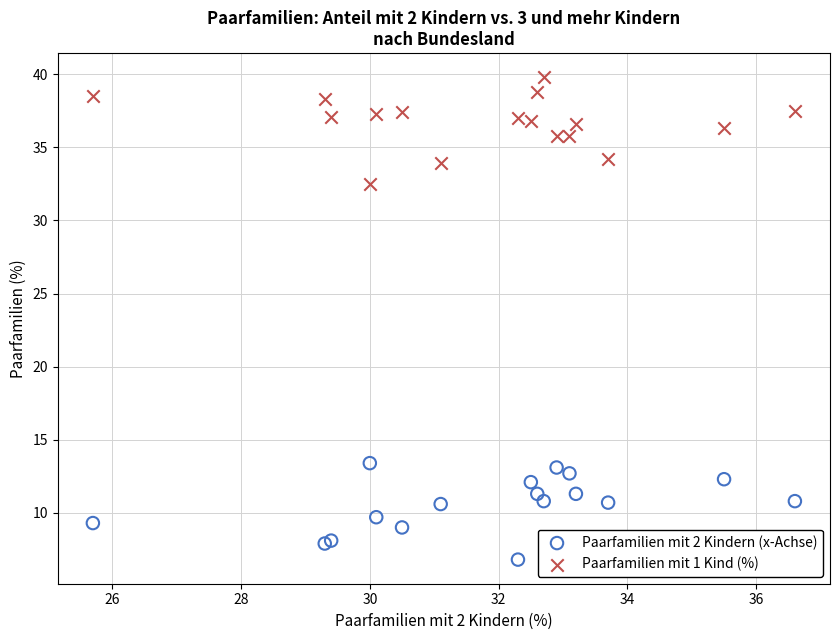

Which series contains the lowest Y value?

Paarfamilien mit 2 Kindern (x-Achse)